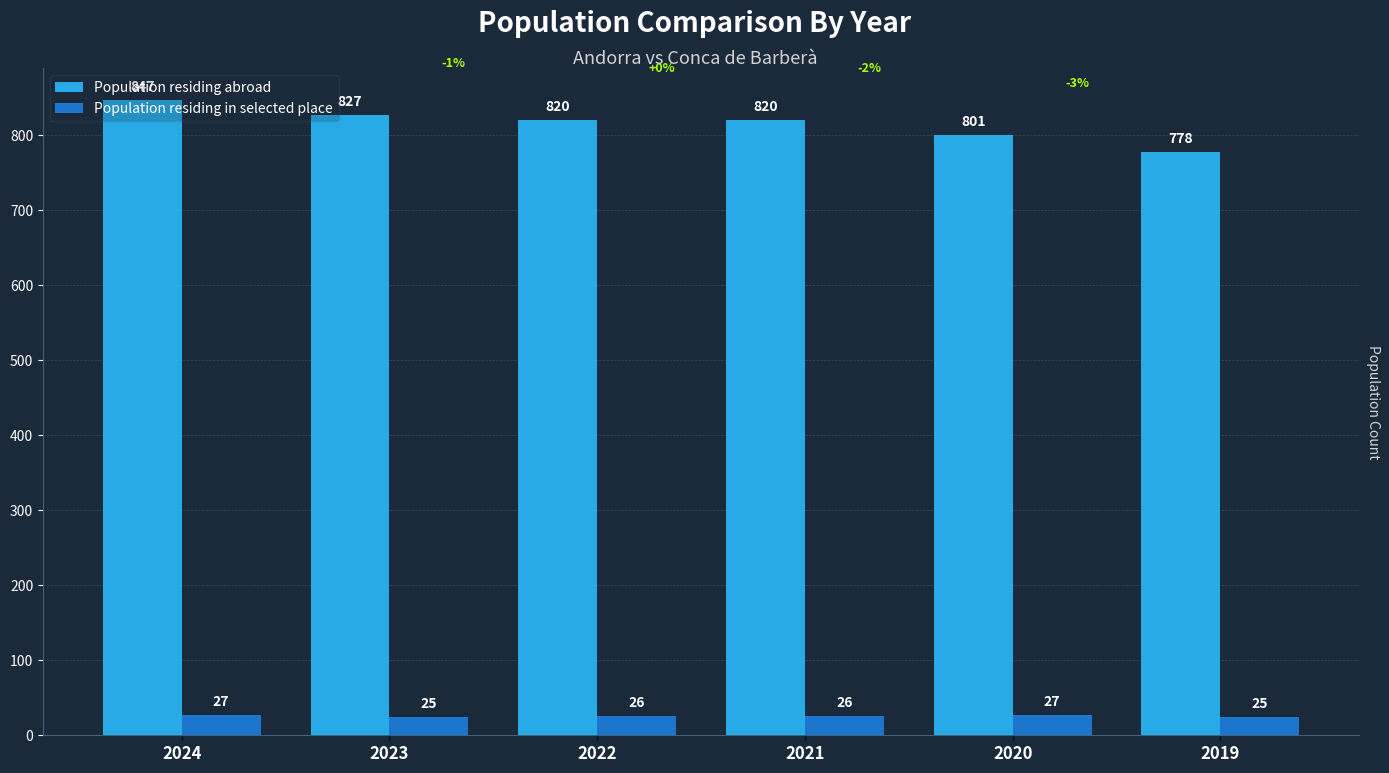

Reading left to right, list all the values displayed in this chart.

Population residing abroad: 847	827	820	820	801	778
Population residing in selected place: 27	25	26	26	27	25